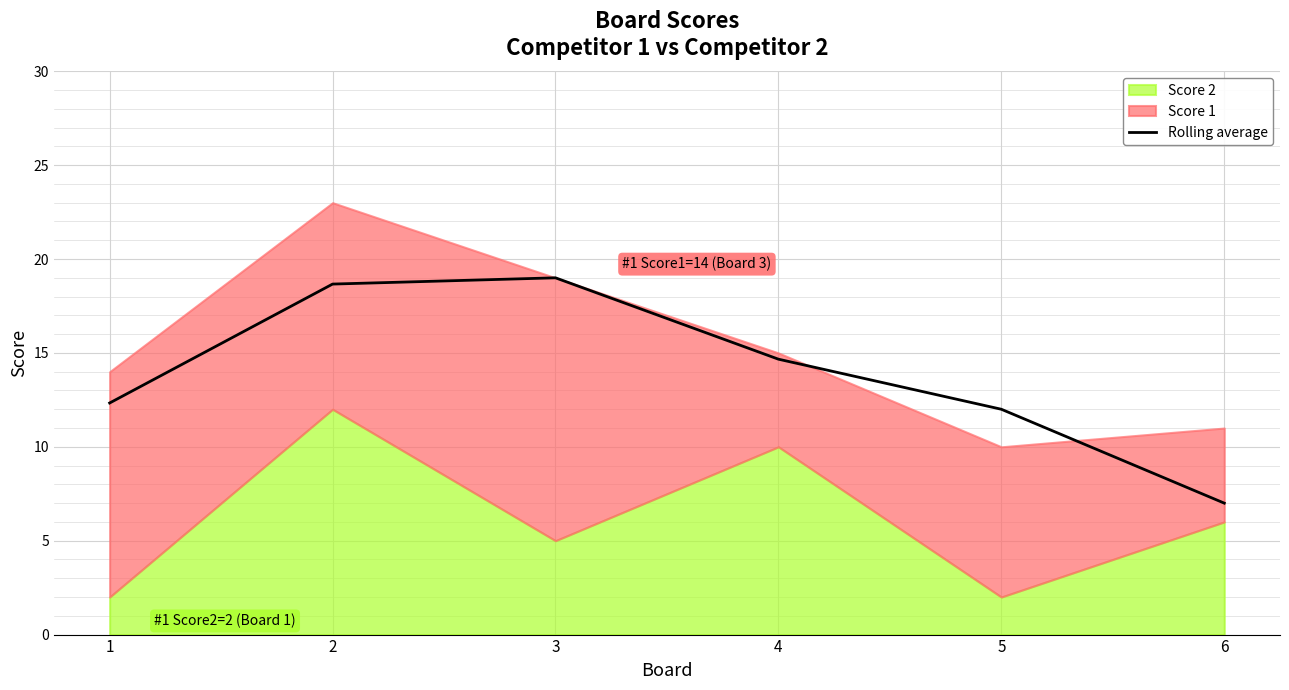

Reading left to right, what are all the values shown in this chart?

1=12.3	2=18.7	3=19.0	4=14.7	5=12.0	6=7.0